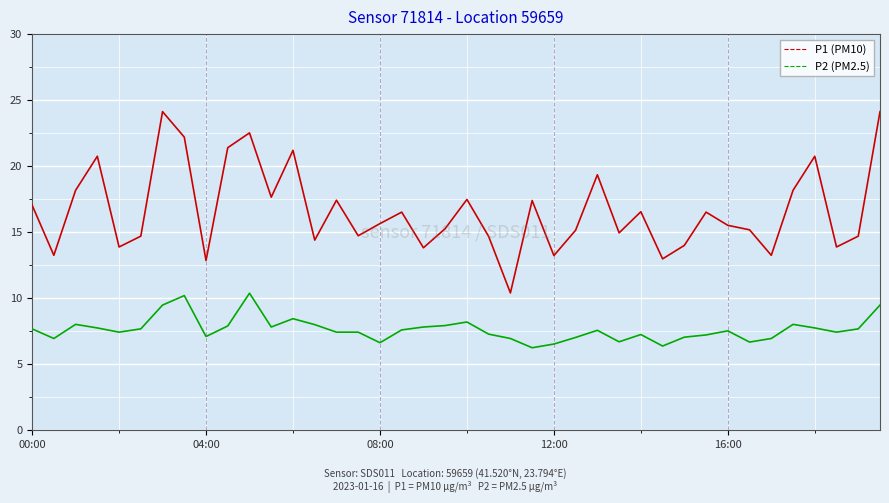

What is the maximum value shown in the chart?

24.1